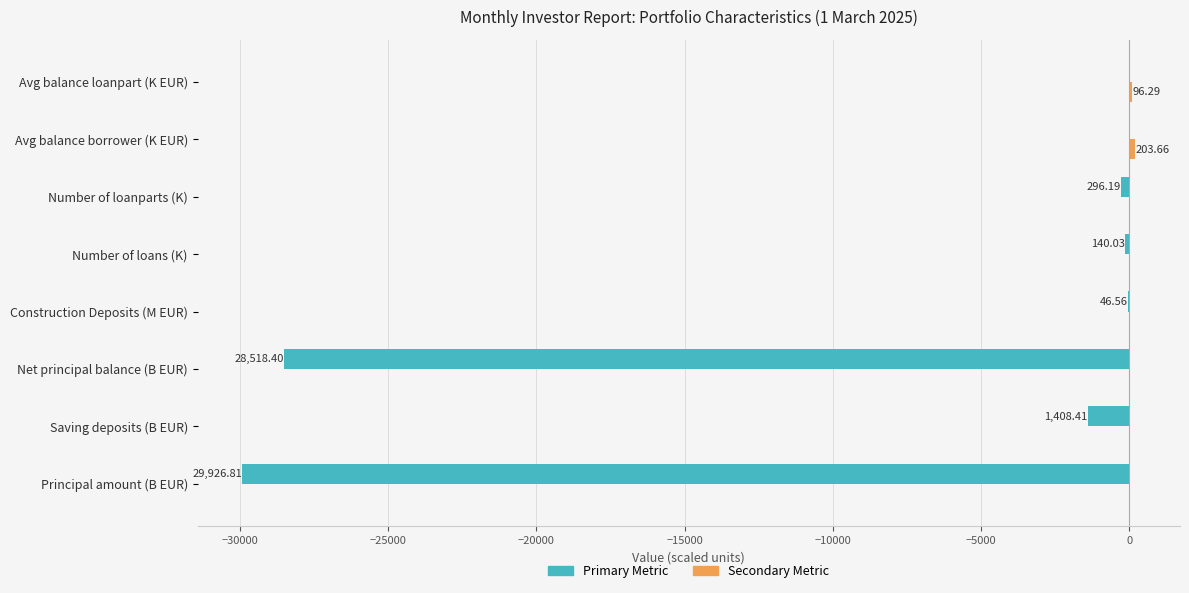

How many series are shown in this chart?

2